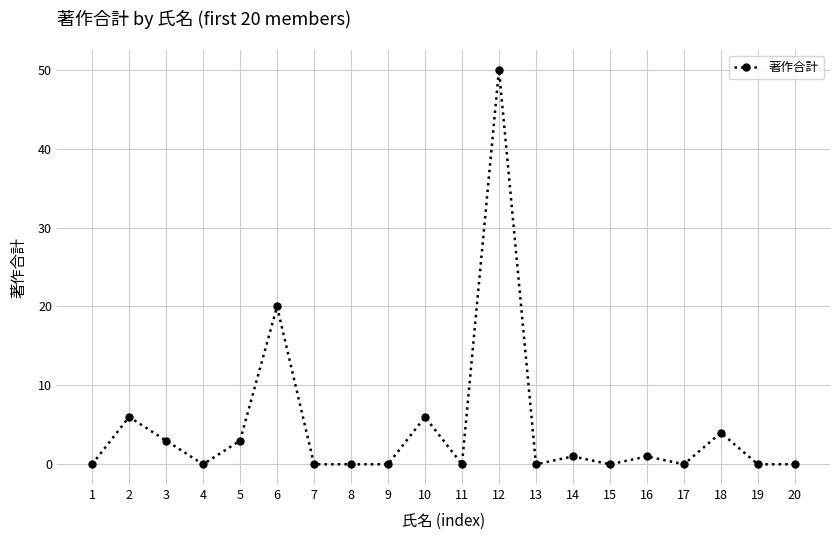

What is the difference between the second highest and minimum values?

20